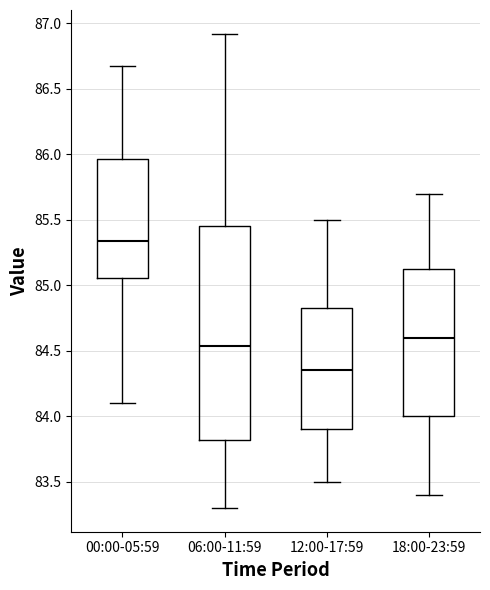

Which box's median line is the lowest?

12:00-17:59